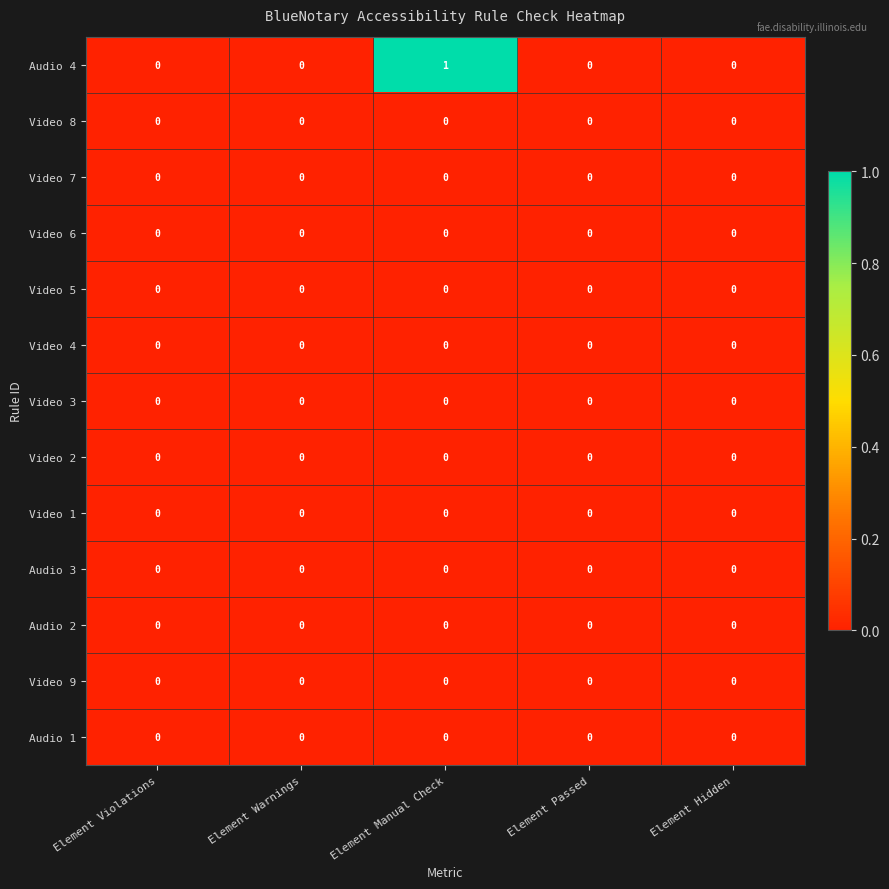

Which label corresponds to the largest value in the chart?

Element Manual Check